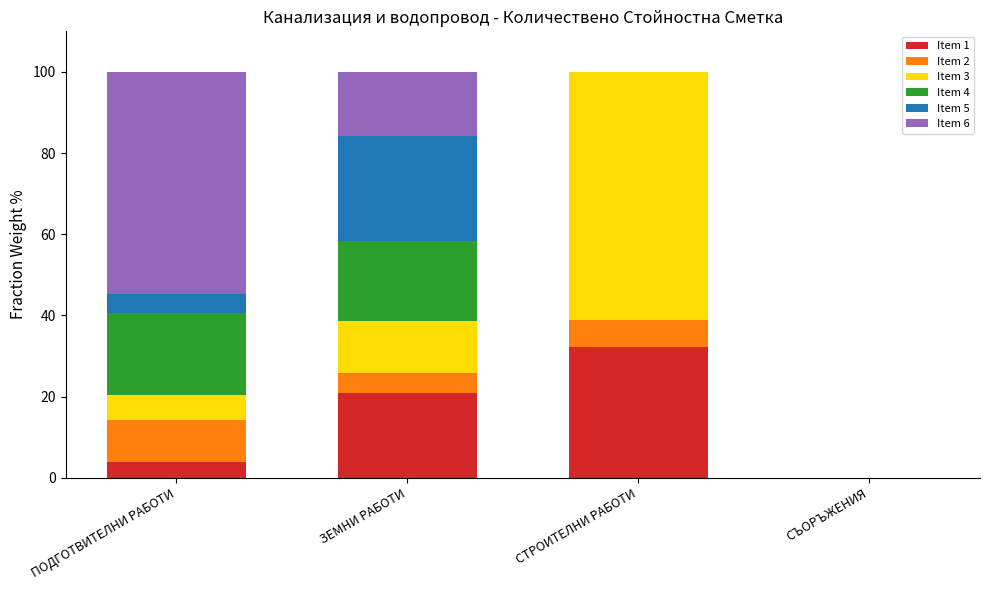

Reading left to right, what are the values for Item 1?

ПОДГОТВИТЕЛНИ РАБОТИ=3.9	ЗЕМНИ РАБОТИ=21.0	СТРОИТЕЛНИ РАБОТИ=32.3	СЪОРЪЖЕНИЯ=0.0